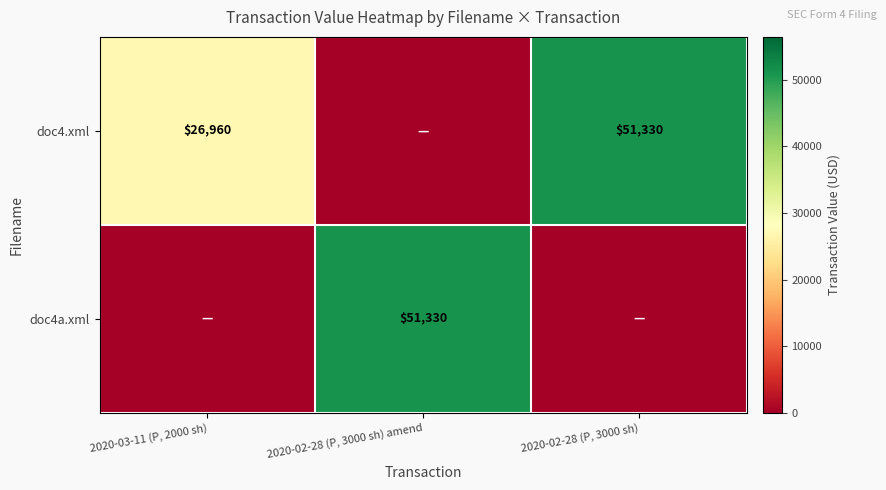

Is it true that doc4.xml equals 47543 at 2020-03-11 (P, 2000 sh)?

False